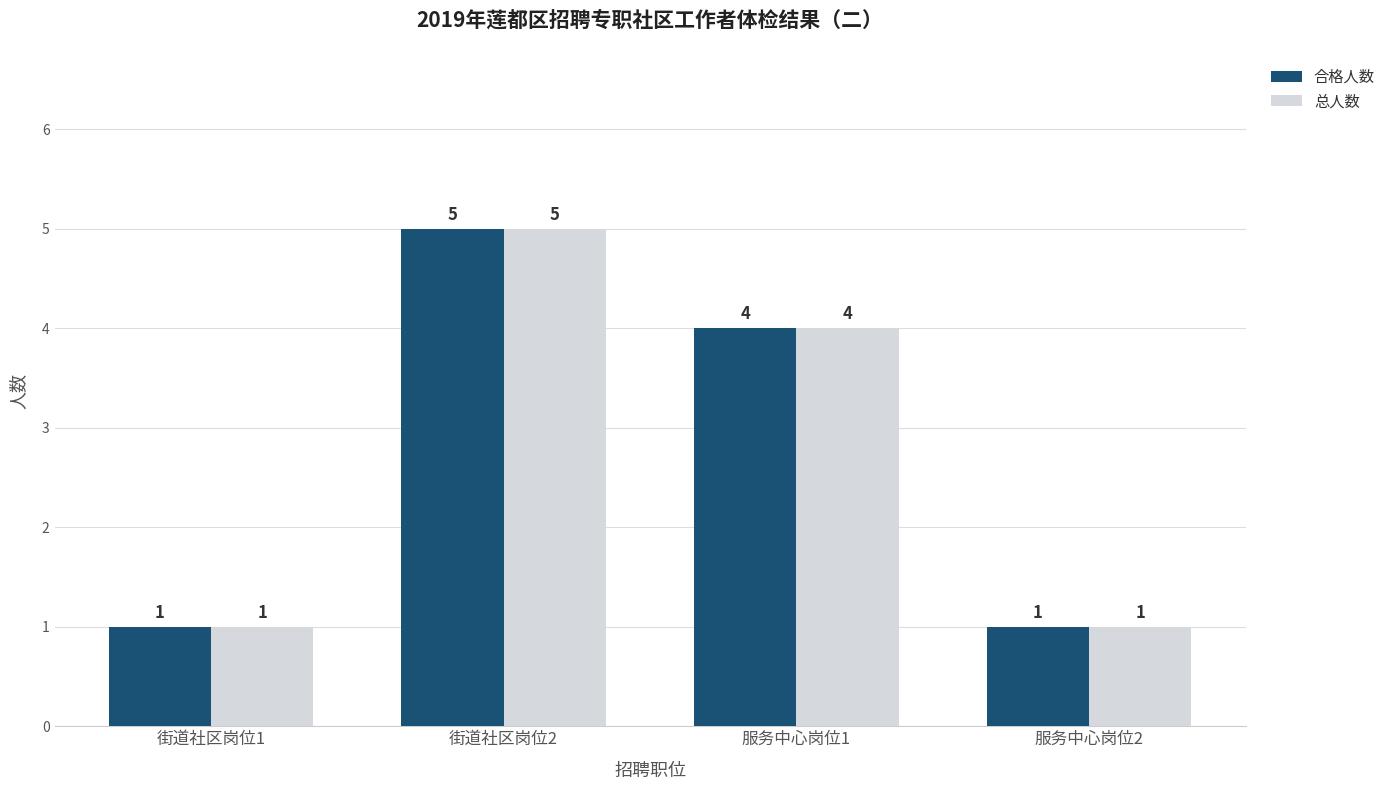

Does the chart contain stacked bars?

No